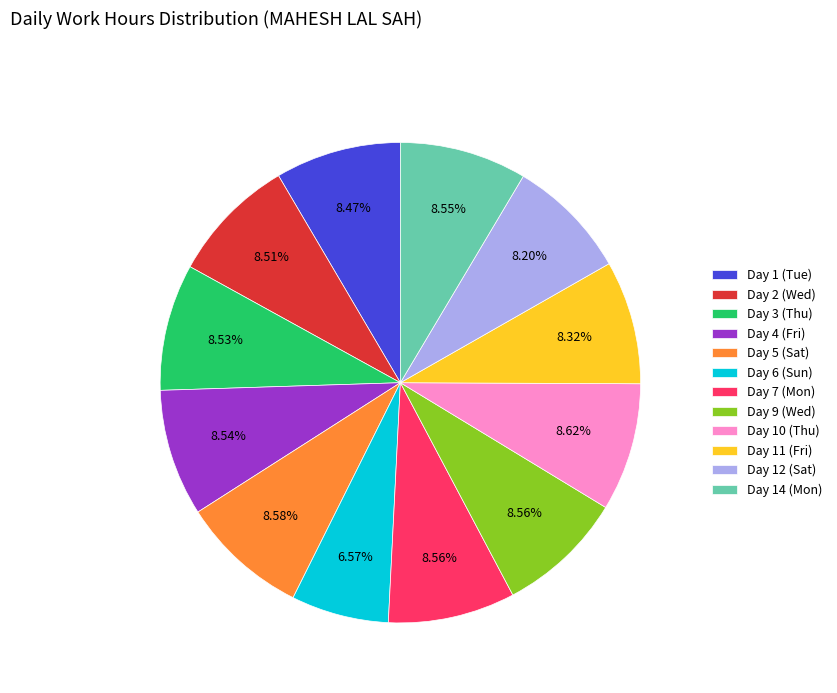

Does Day 11 (Fri) account for over 50% of the chart?

No